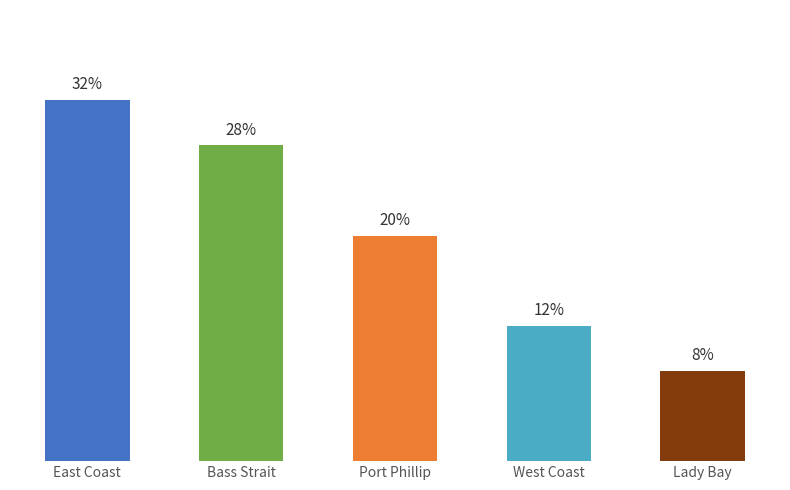

List the labels in order of value, smallest first.

Lady Bay, West Coast, Port Phillip, Bass Strait, East Coast